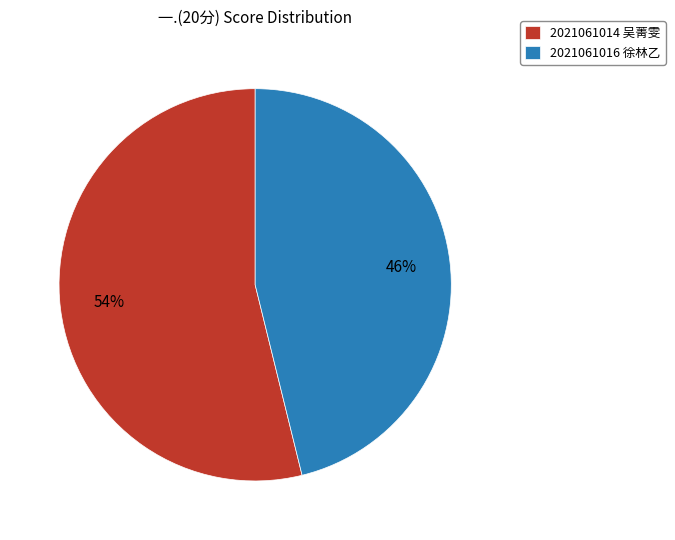

What is the majority slice?

2021061014 吴菁雯